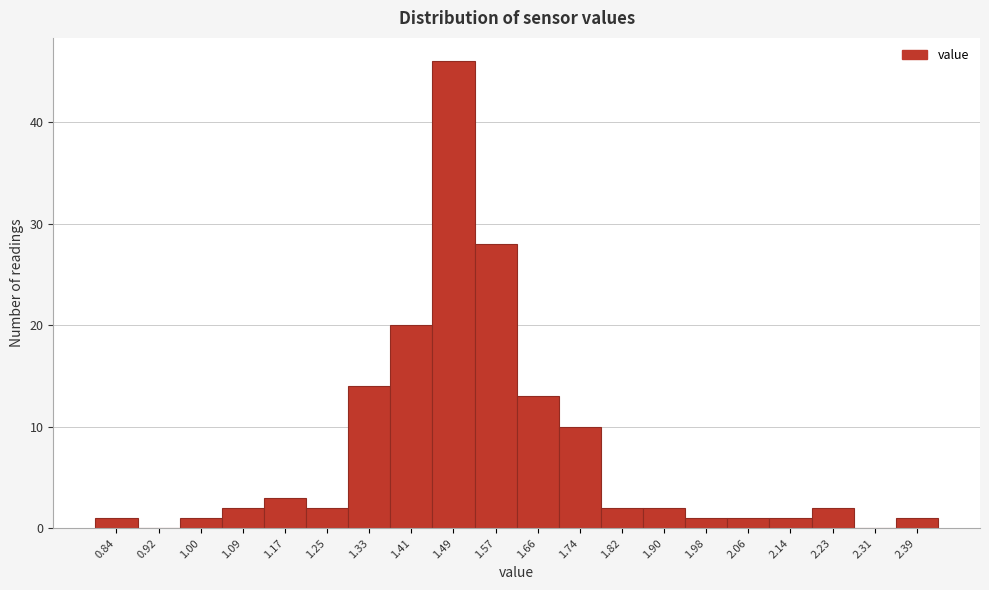

How tall is the bar that spans 1.94 to 2.02 on the x-axis? Neither the bar edges nor the heights are printed on the chart, so give them approximately, as read against the axes.

1